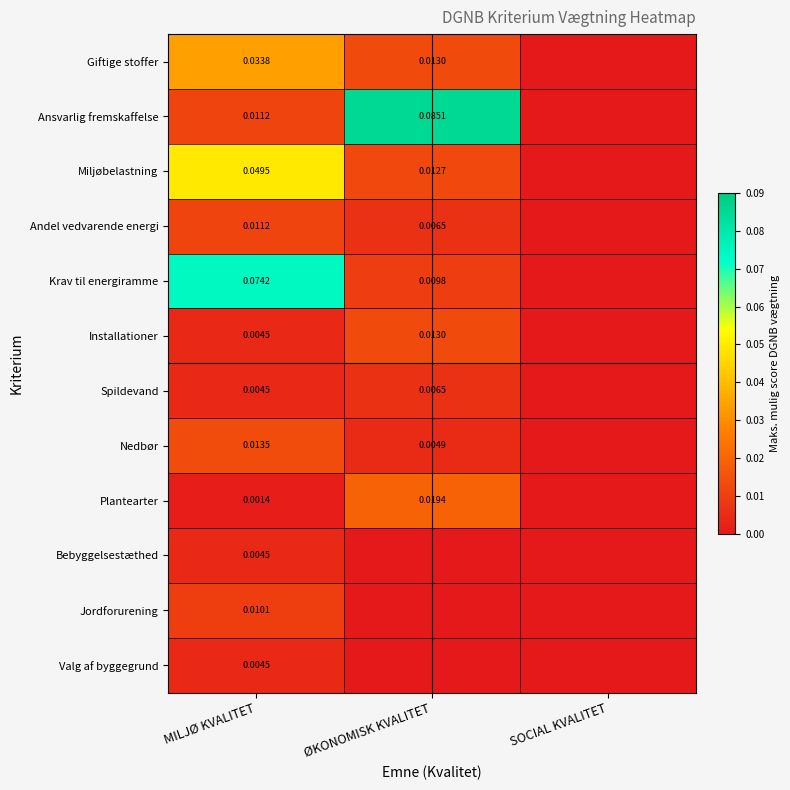

The value of Andel vedvarende energi at ØKONOMISK KVALITET is 0.0. True or false?

False